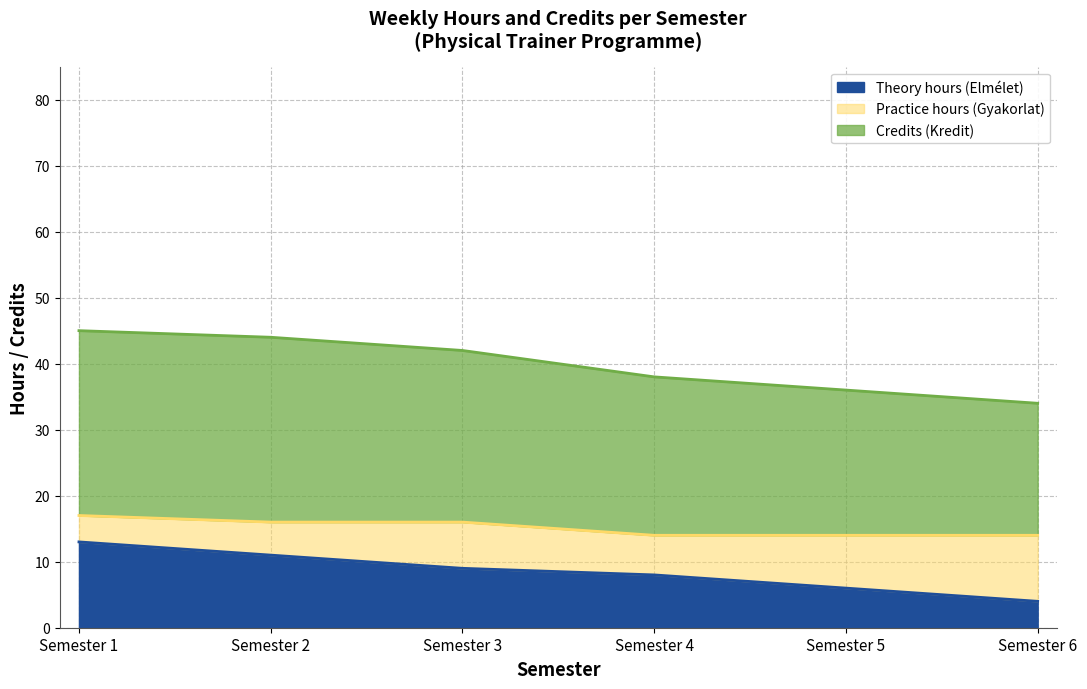

Between Semester 3 and Semester 4, which series saw the biggest shift?

Credits (Kredit)